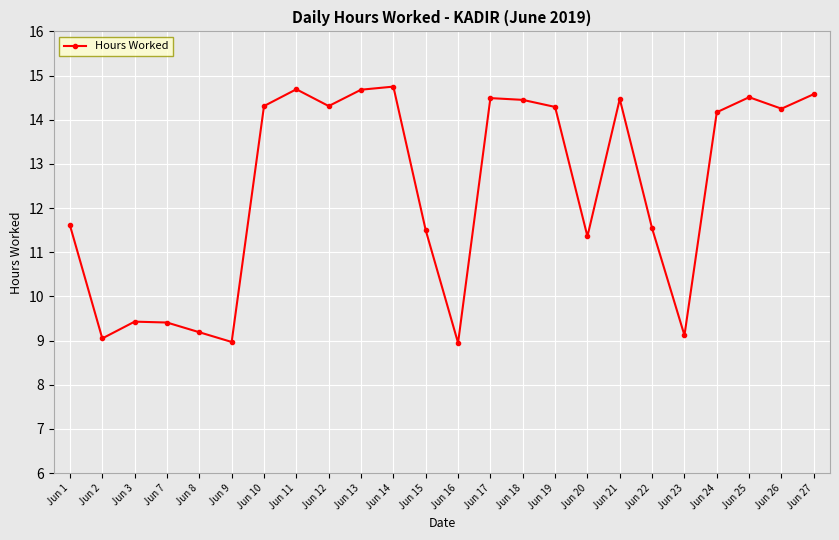

What is the greatest value displayed?

14.8